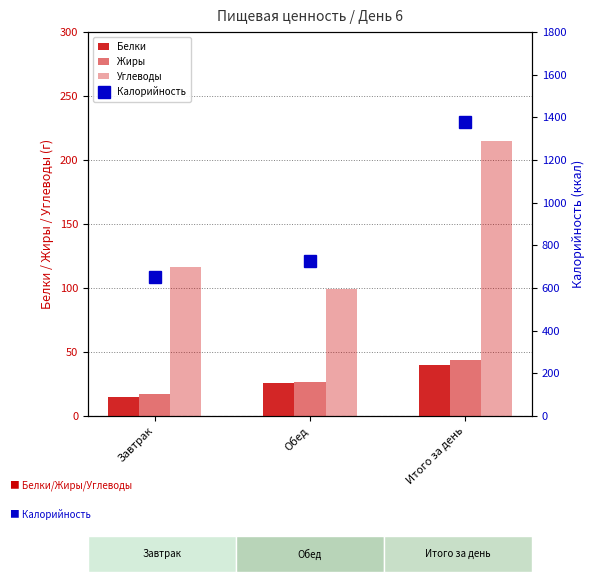

Rank the categories by Жиры value from lowest to highest.

Завтрак, Обед, Итого за день